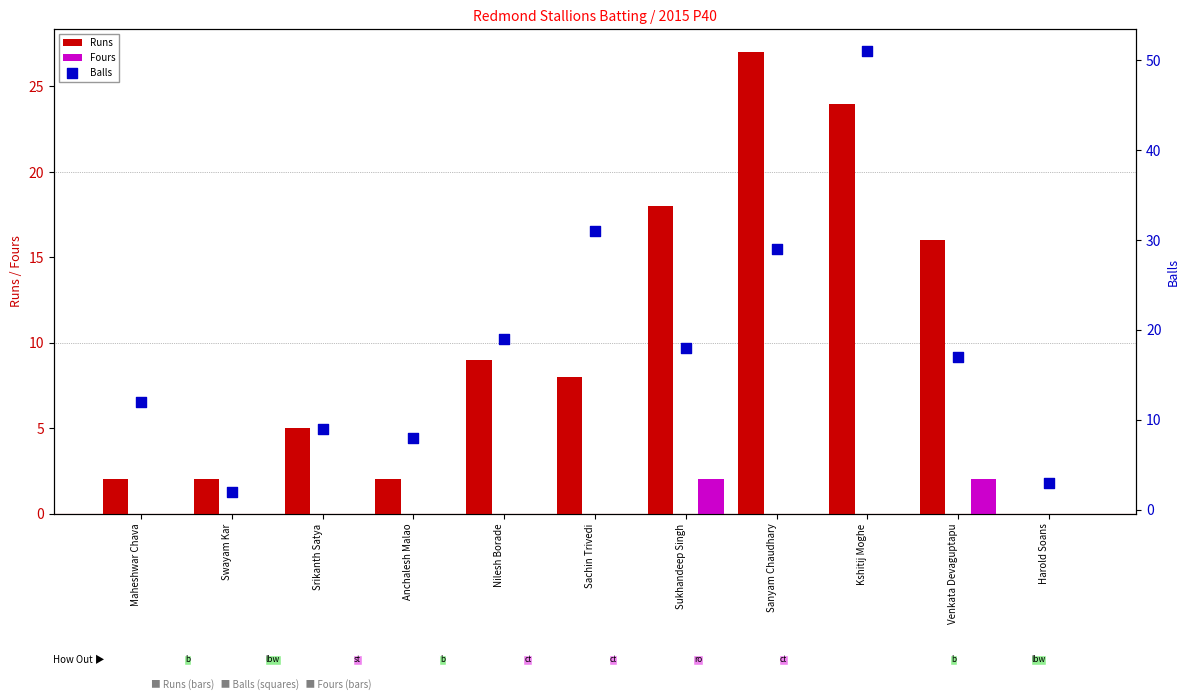

Which series contains the highest Y value?

Balls